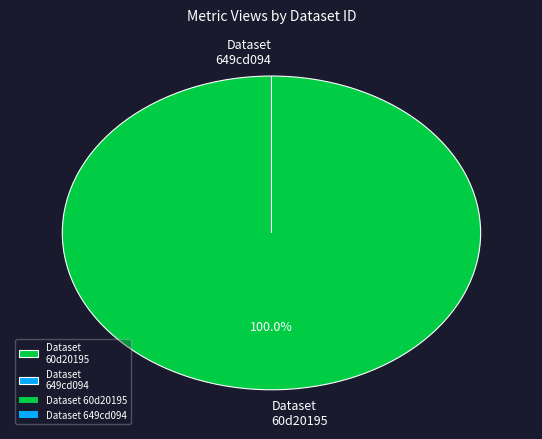

Do 649cd094078190ea9e2176f3 and 60d201950781901dea633260 together represent more than half of the pie?

Yes